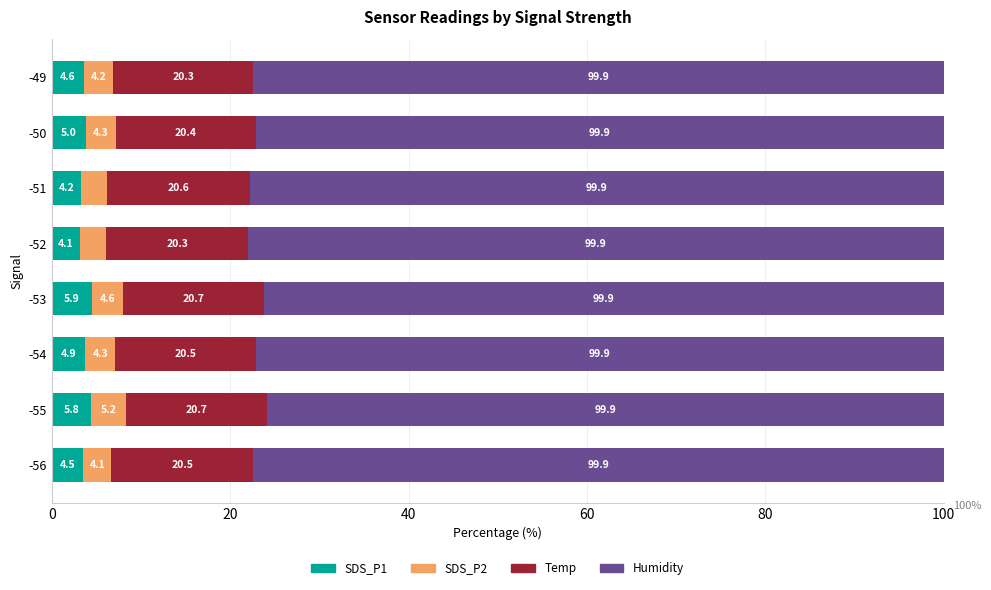

What are all the series names shown in the legend?

SDS_P1, SDS_P2, Temp, Humidity